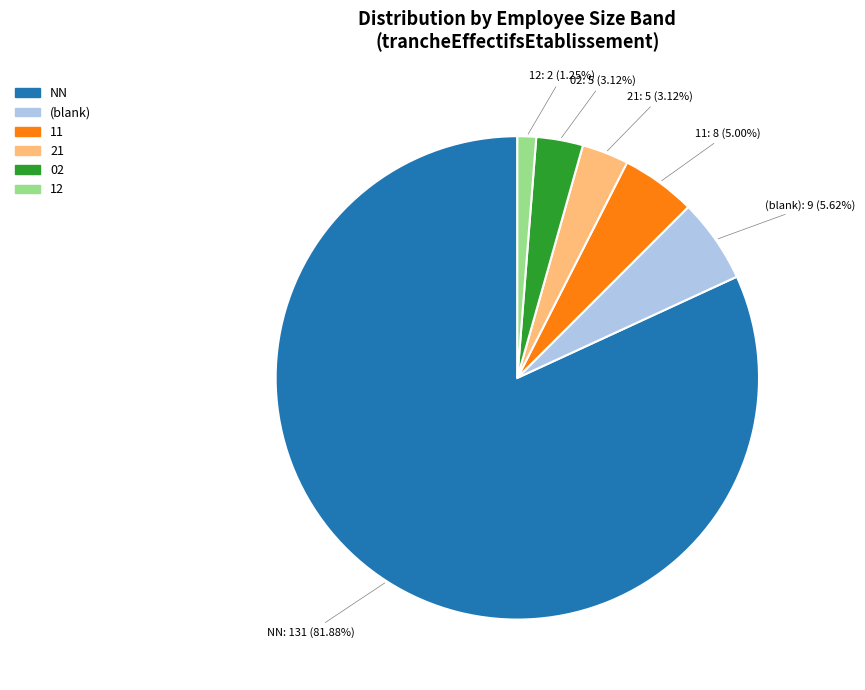

Count the number of slices in the pie.

6